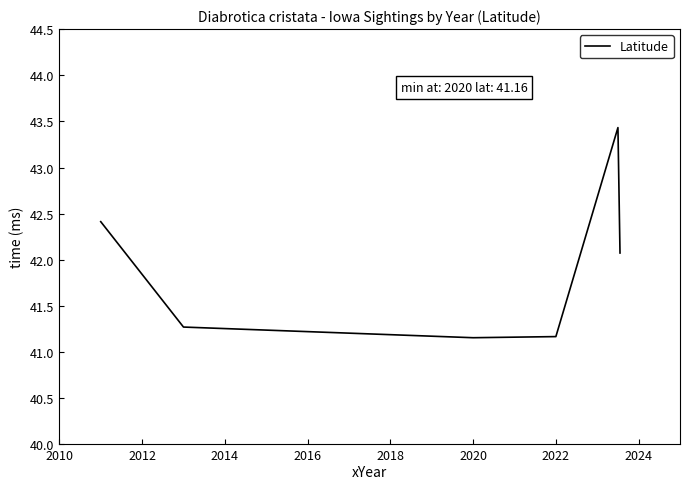

How many interior local peaks (higher than both neighbors) does the data have?

1